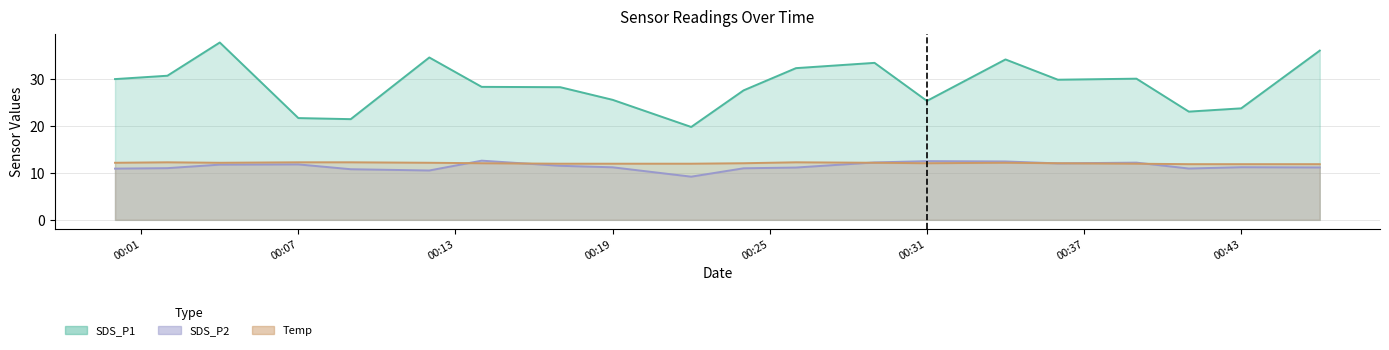

True or false: SDS_P2 has a value of 18.6 at 2022/05/11 00:07.

False